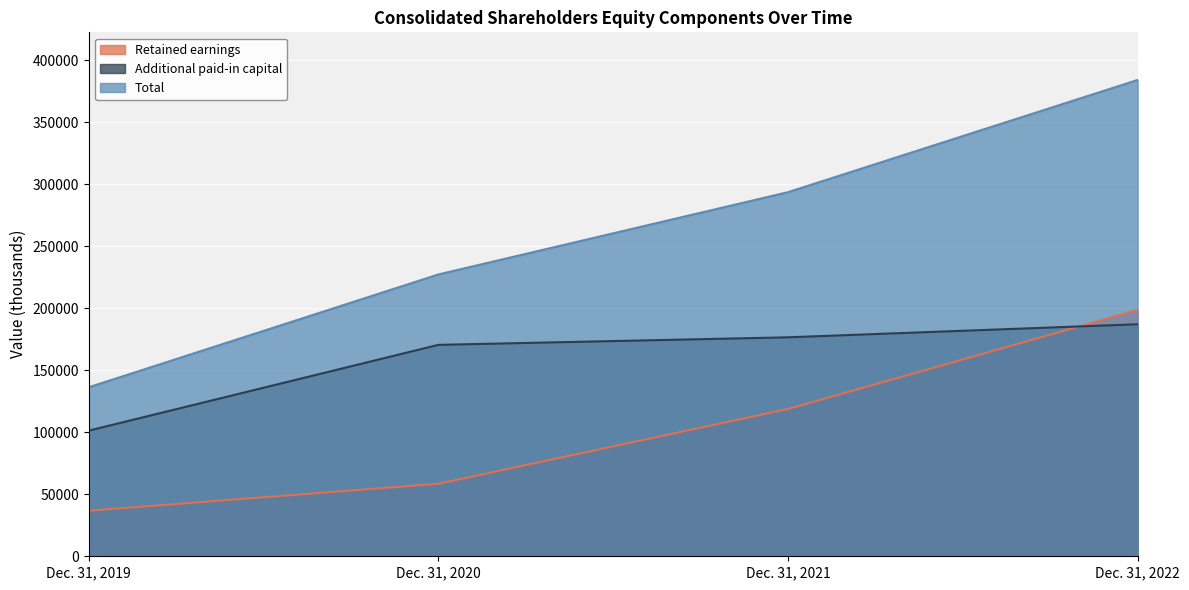

Which category has the highest value in the Additional paid-in capital series?

Dec. 31, 2022